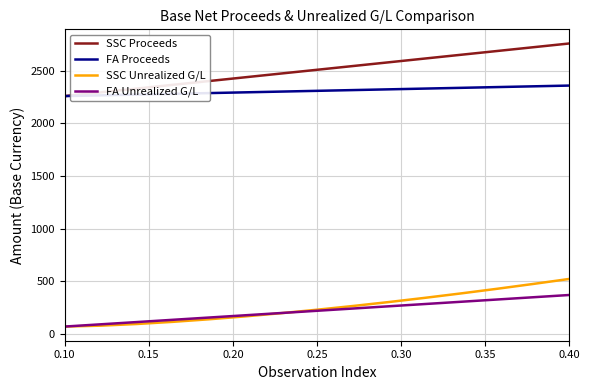

True or false: SSC Proceeds and SSC Unrealized G/L intersect in this chart.

False